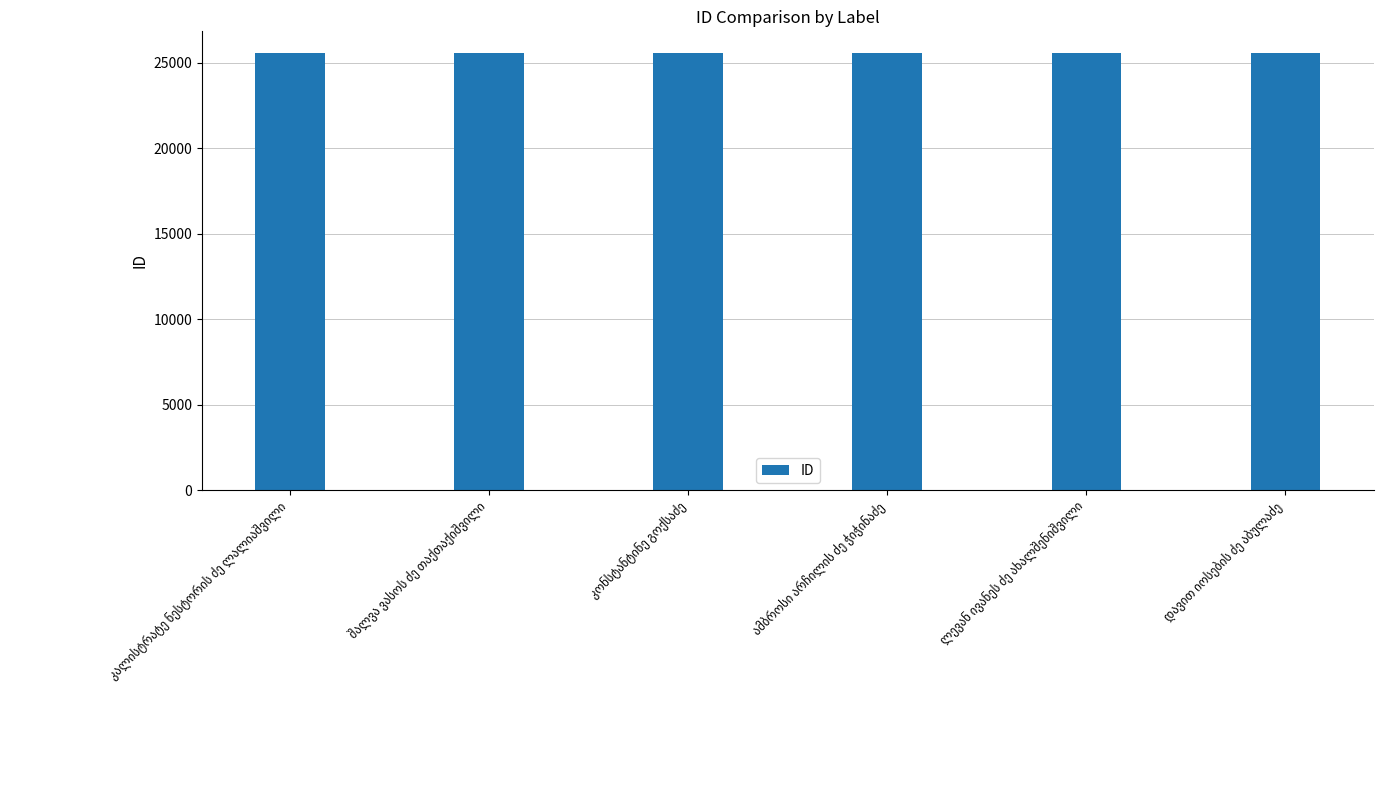

Count the values in the range 25564 to 25567.

4